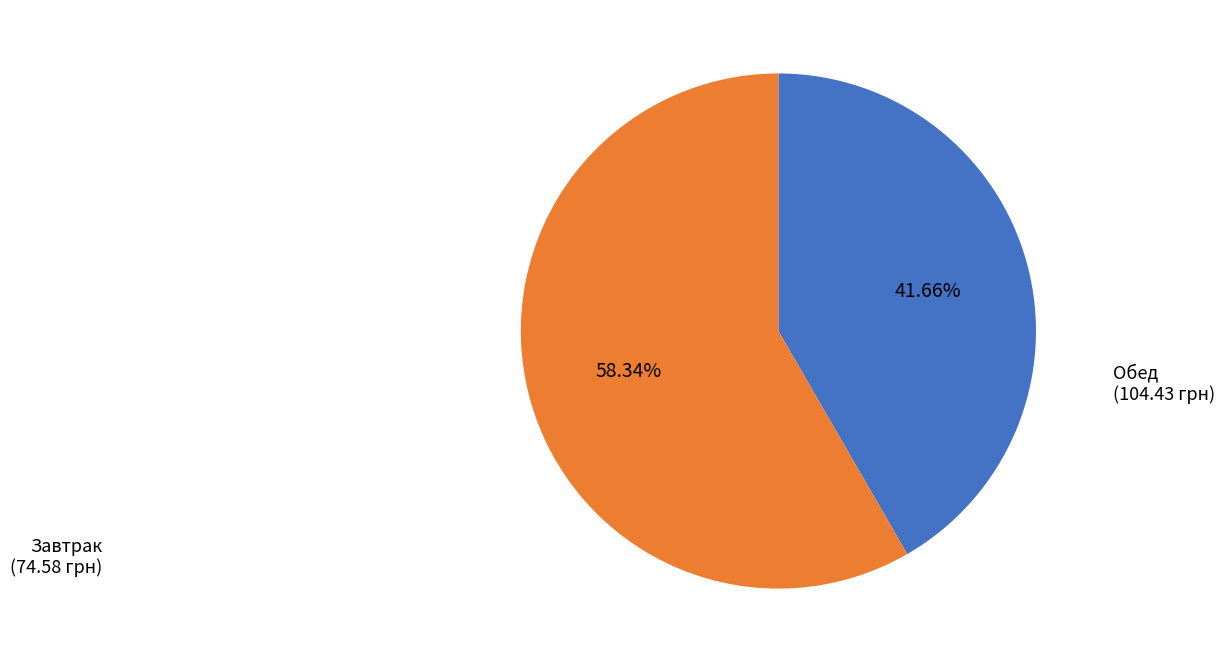

Is there a majority slice in this chart?

Yes